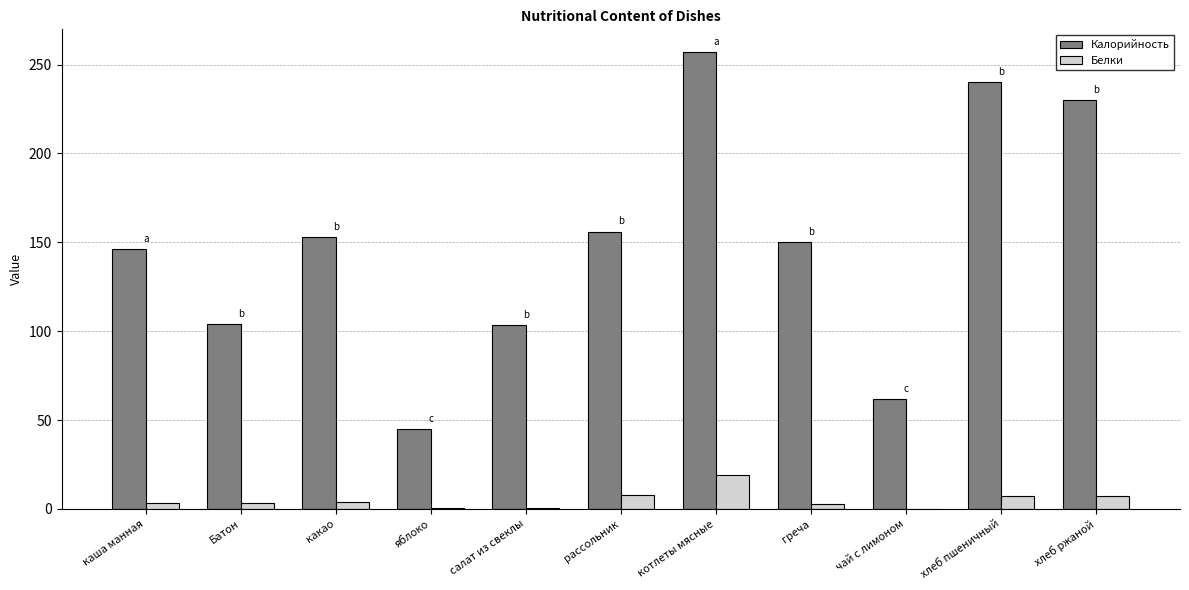

Which category has the highest value across all series?

котлеты мясные